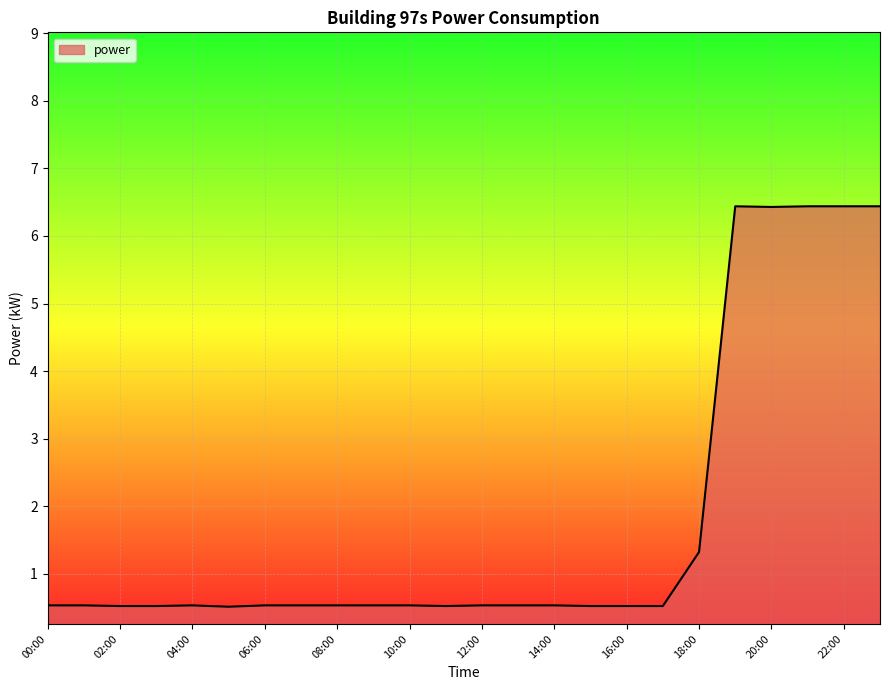

What is the smallest value displayed?

0.5